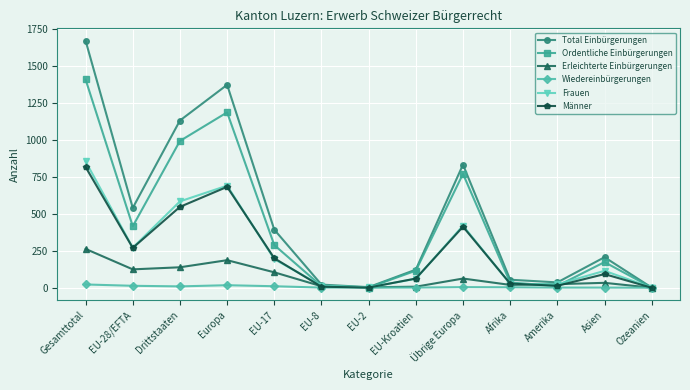

Is it true that Männer equals 1 at EU-2?

True